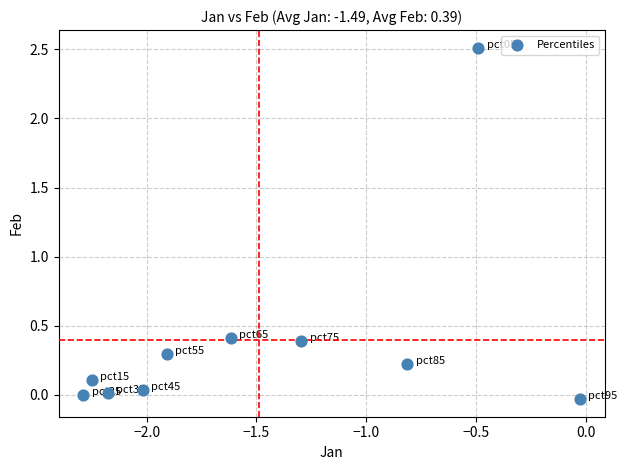

What is the average X value?

-1.5